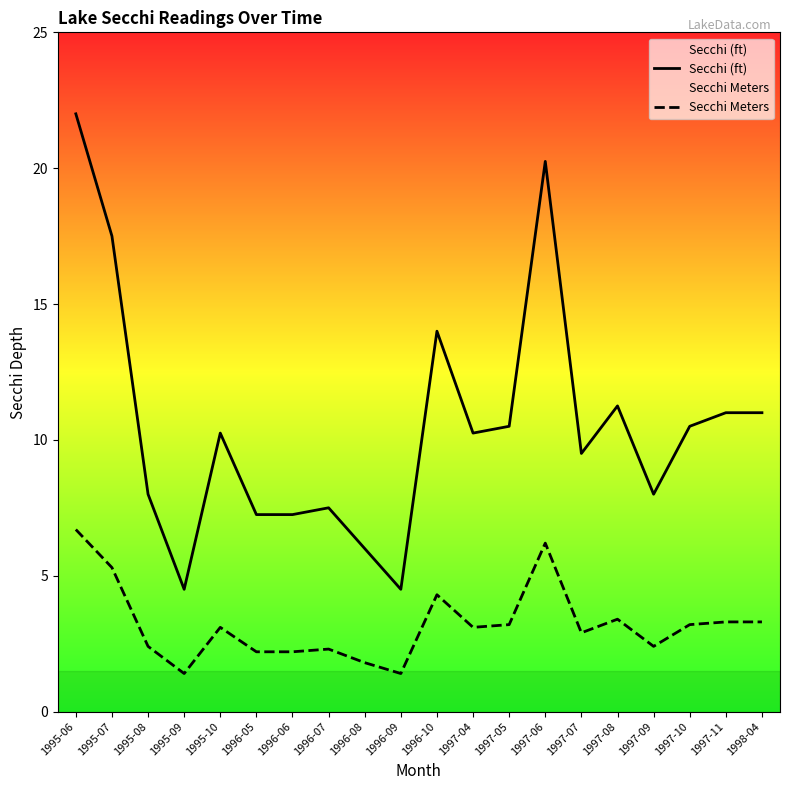

How many interior local peaks does the Secchi Meters series have?

5